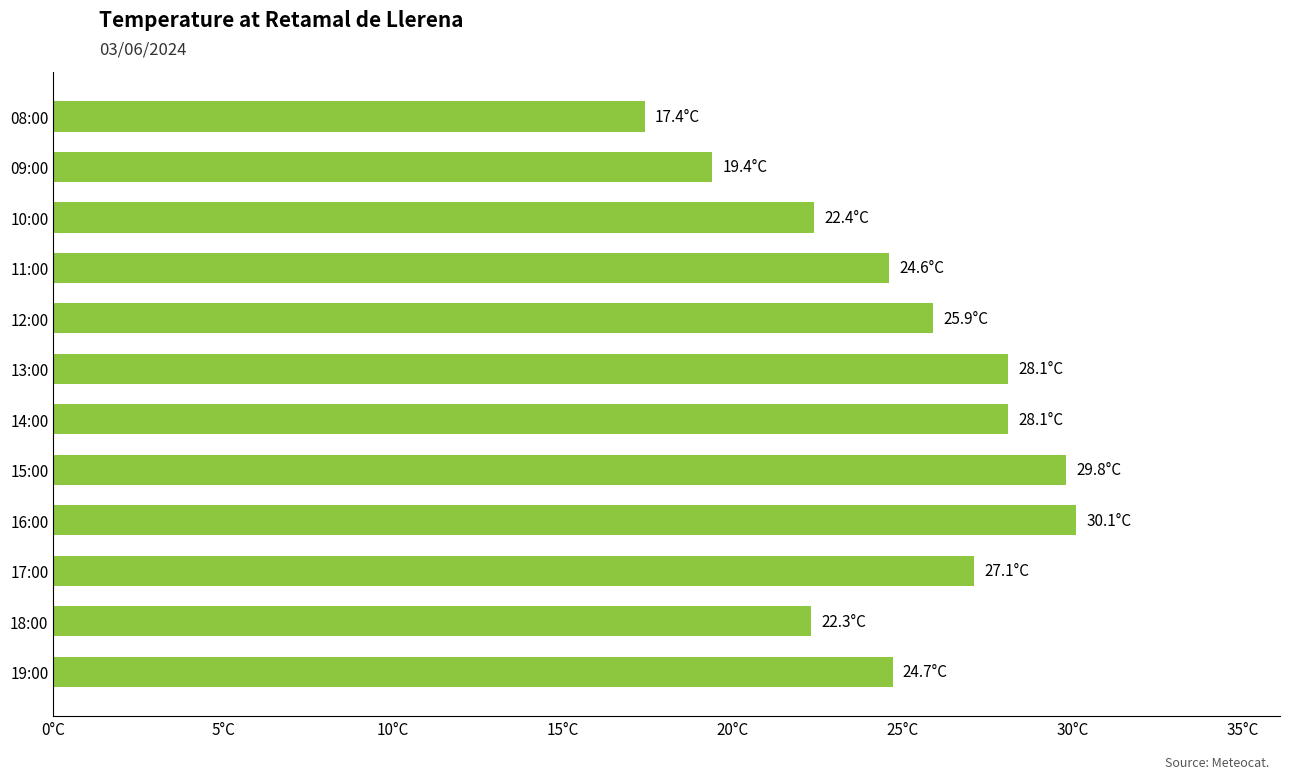

Does the chart contain any negative values?

No